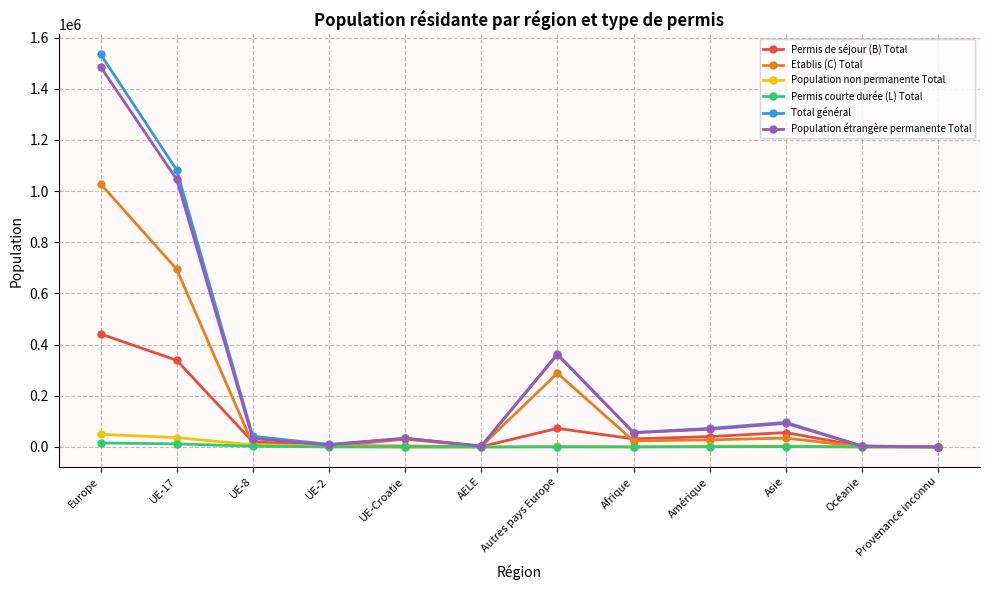

At which category is the sum across all series the highest?

Europe